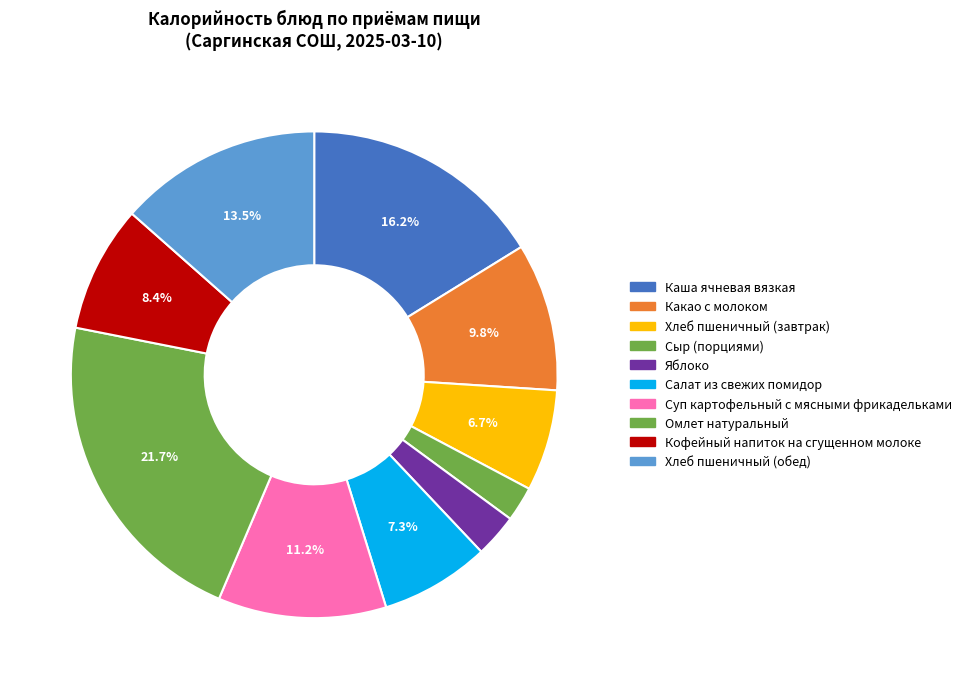

What is the smallest slice in the pie chart?

Сыр (порциями)